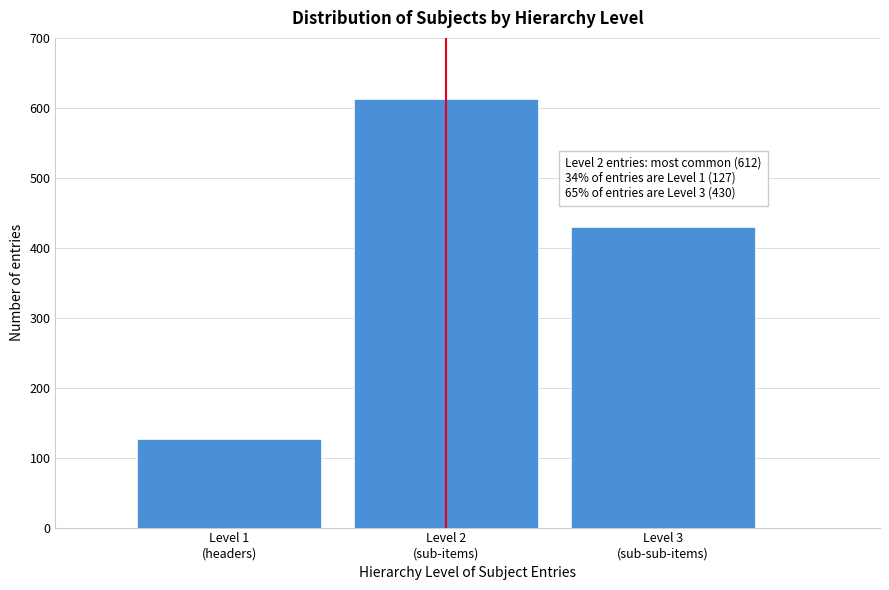

Reading left to right, what are all the values shown in this chart?

127	612	430